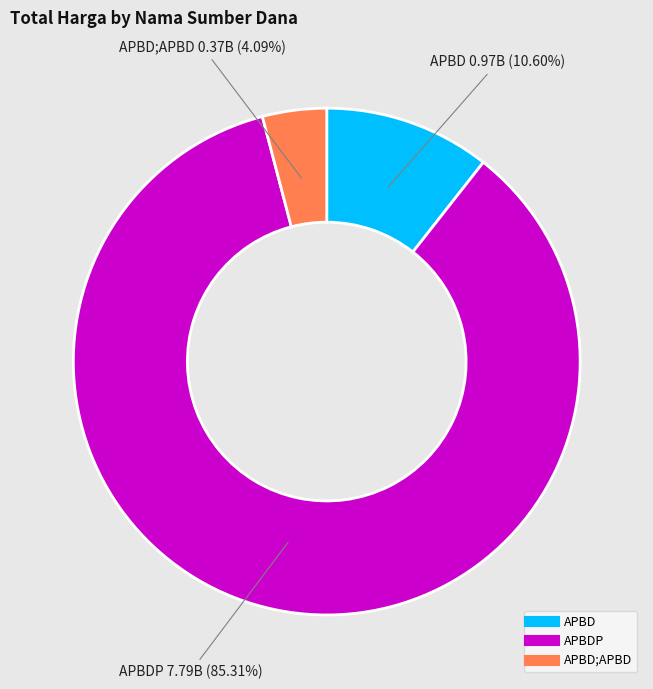

Is there a majority slice in this chart?

Yes